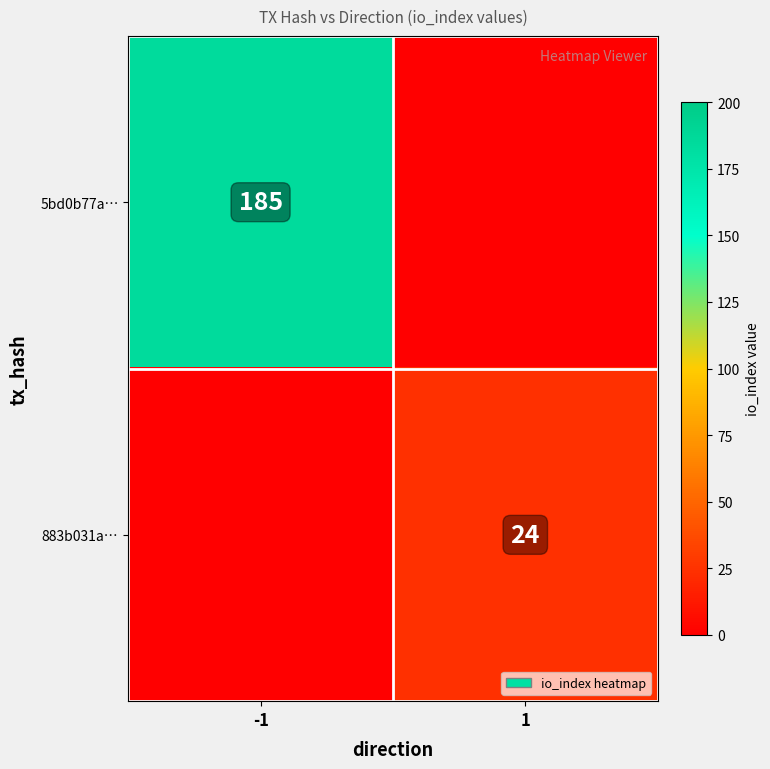

True or false: 5bd0b77a… has a value of 274 at -1.

False